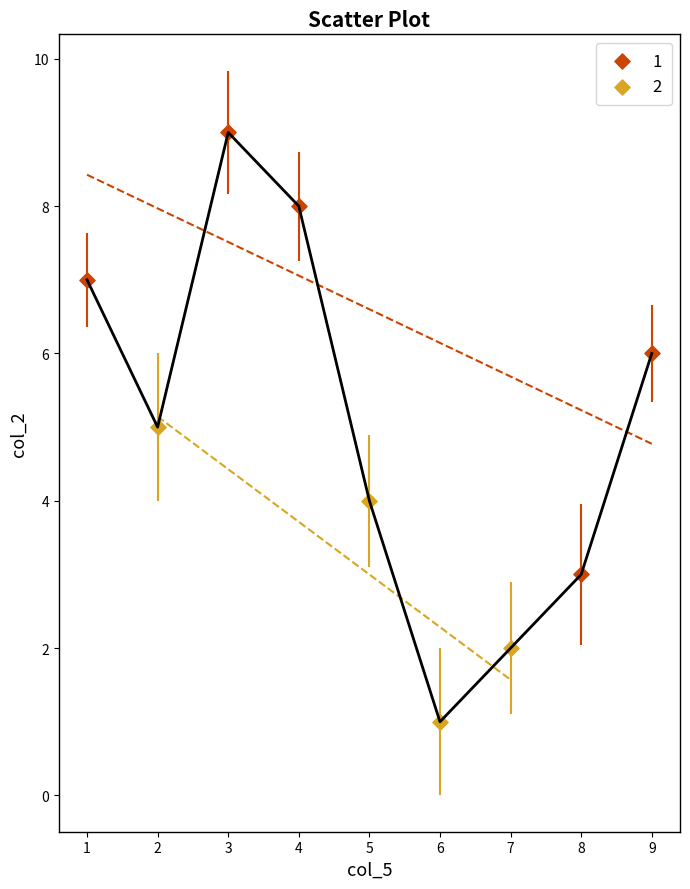

What are all the series names shown in the legend?

1, 2